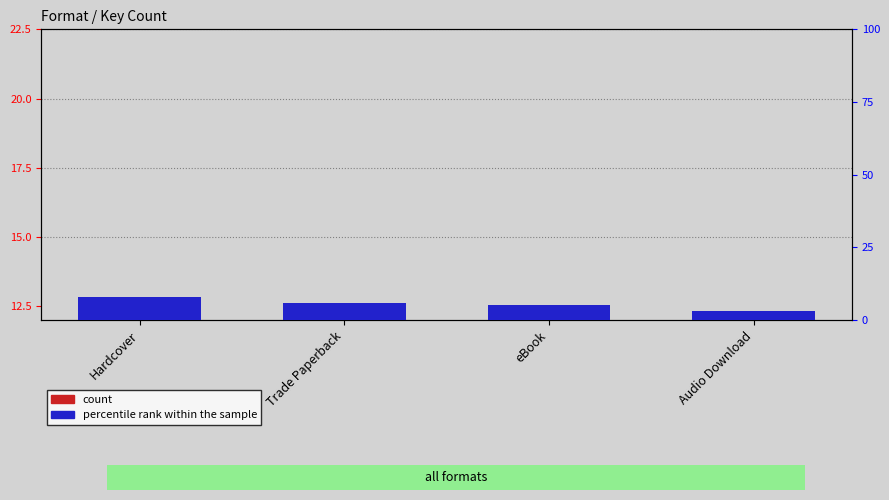

What is the spread (max minus min) of values at Audio Download?

3